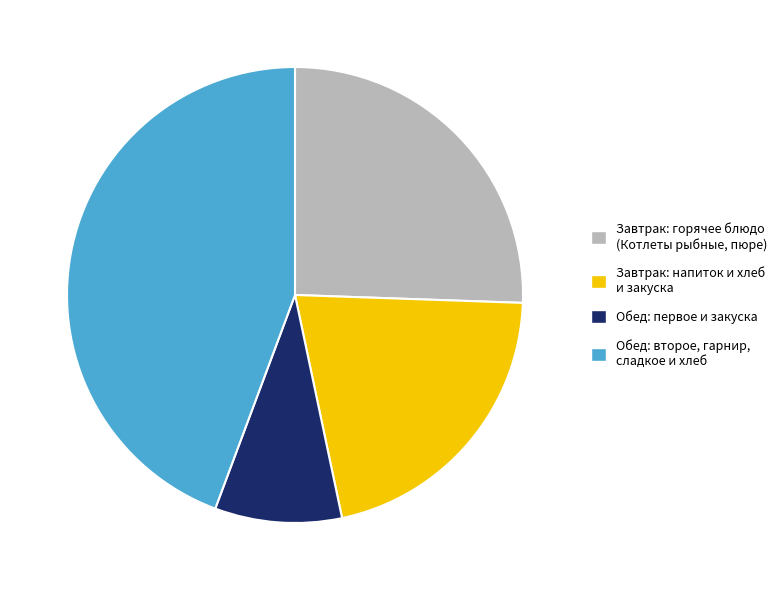

The Обед: первое и закуска slice represents 23% of the pie. True or false?

False